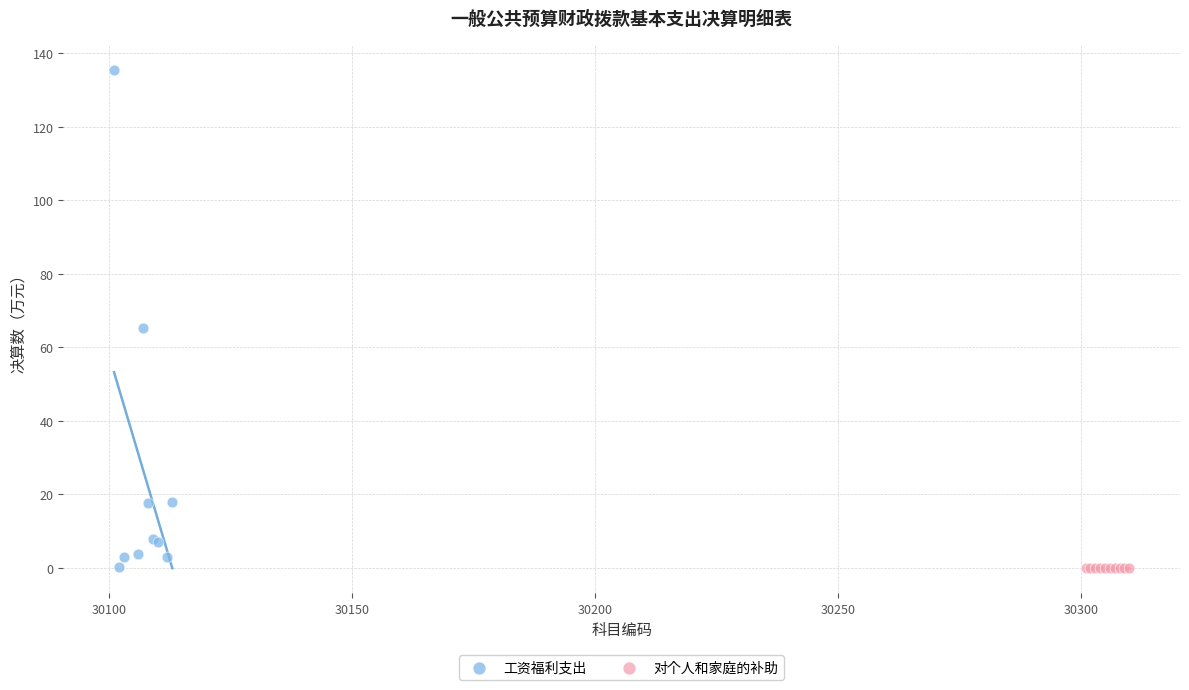

Which series contains the highest Y value?

工资福利支出